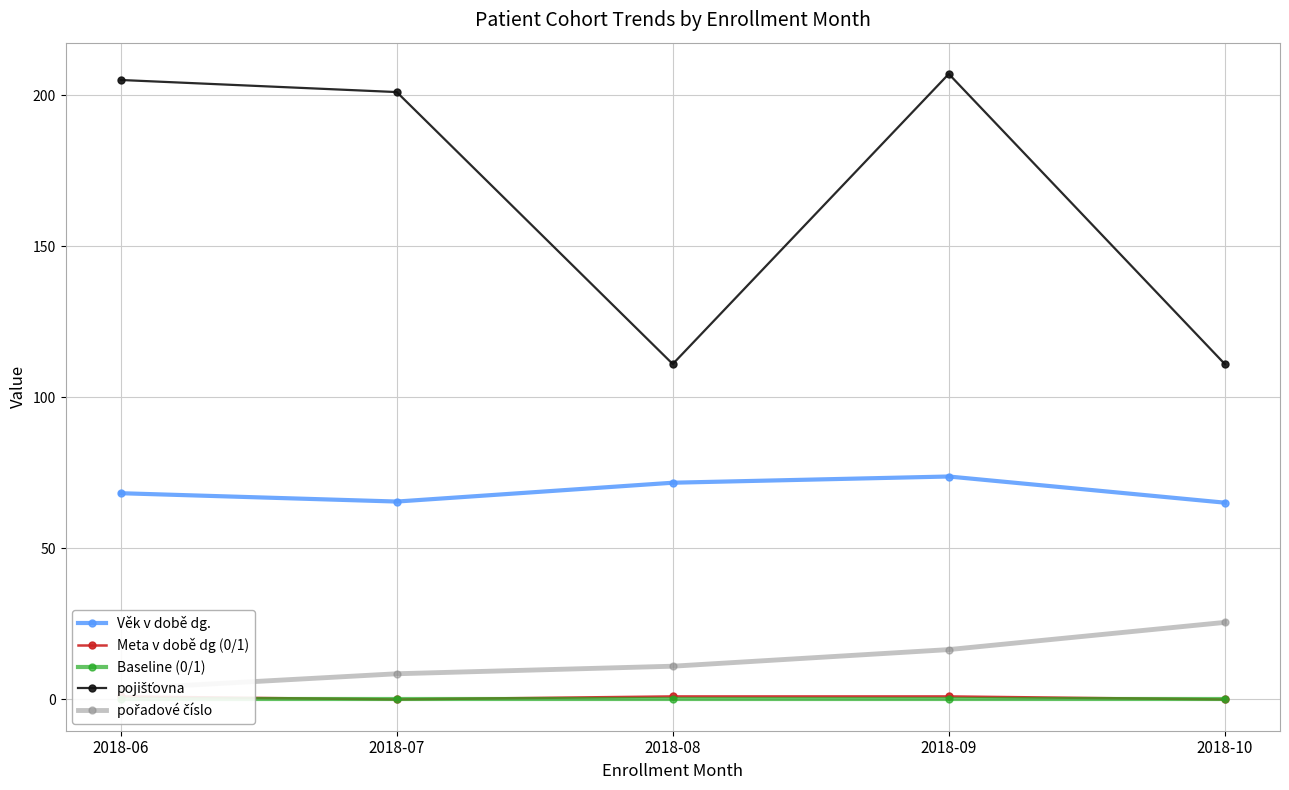

Between 2018-10 and 2018-09, which is larger?

2018-09